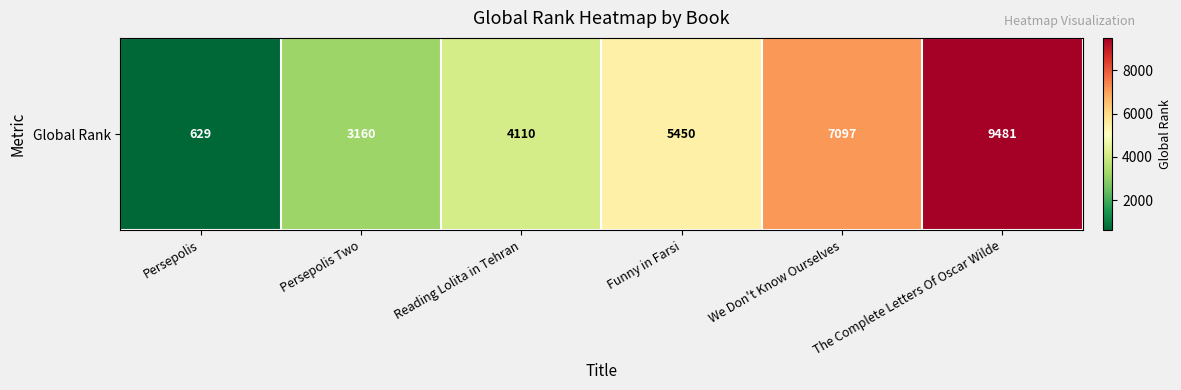

List the labels in order of value, smallest first.

Persepolis, Persepolis Two, Reading Lolita in Tehran, Funny in Farsi, We Don't Know Ourselves, The Complete Letters Of Oscar Wilde